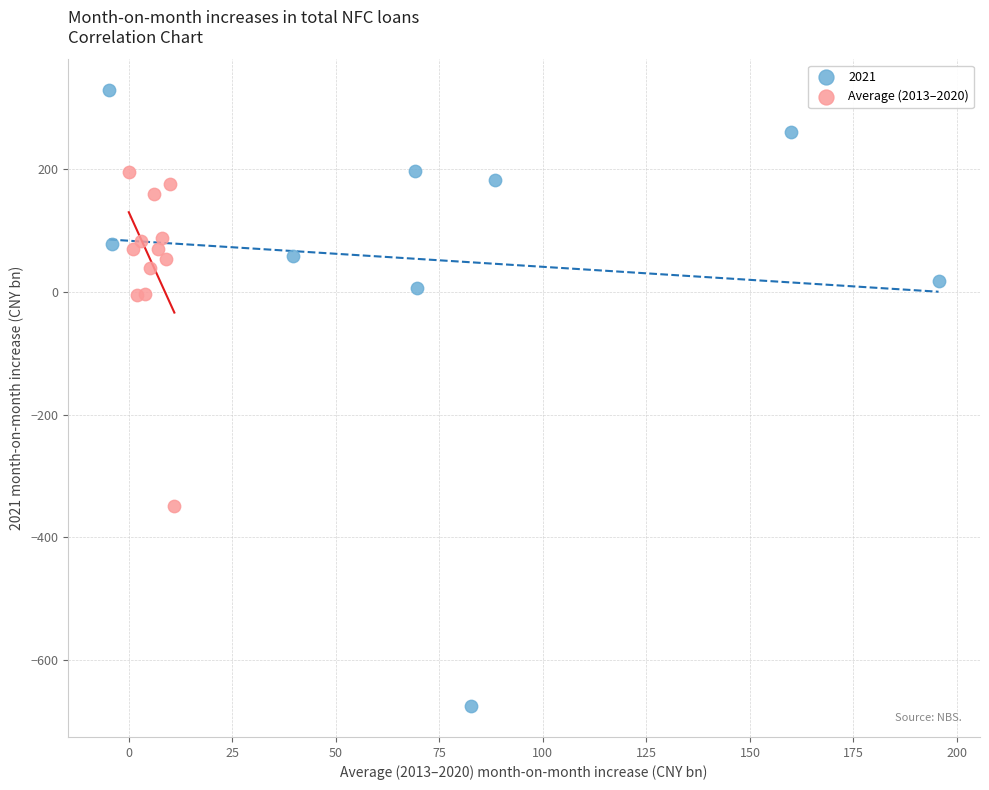

Which series contains the highest Y value?

2021